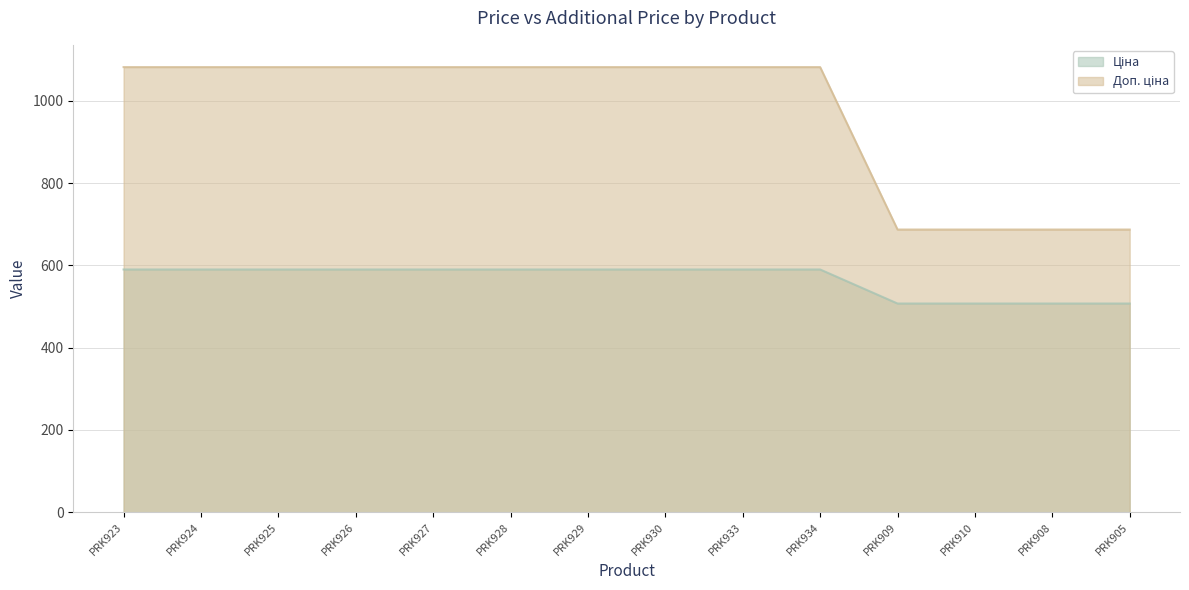

The Доп. ціна series shows 1081.7 at PRK925. True or false?

True